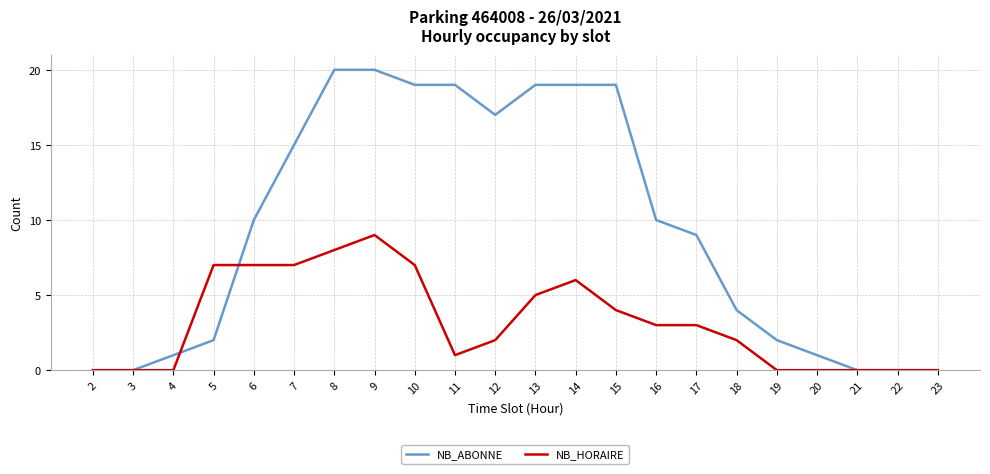

How many lines are shown in the chart?

2